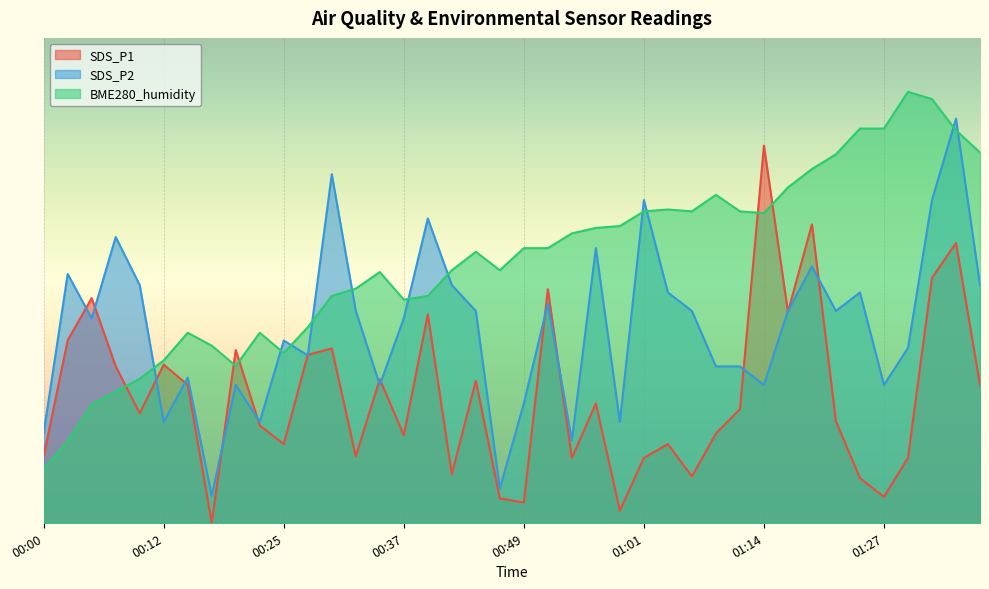

The value of SDS_P1 at 01:14 is 30.7. True or false?

False